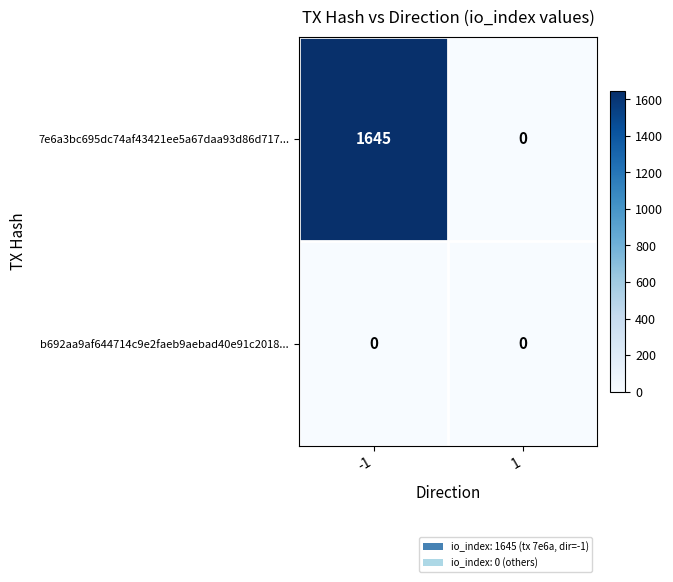

The b692aa9af644714c9e2faeb9aebad40e91c2018... series shows 0 at -1. True or false?

True